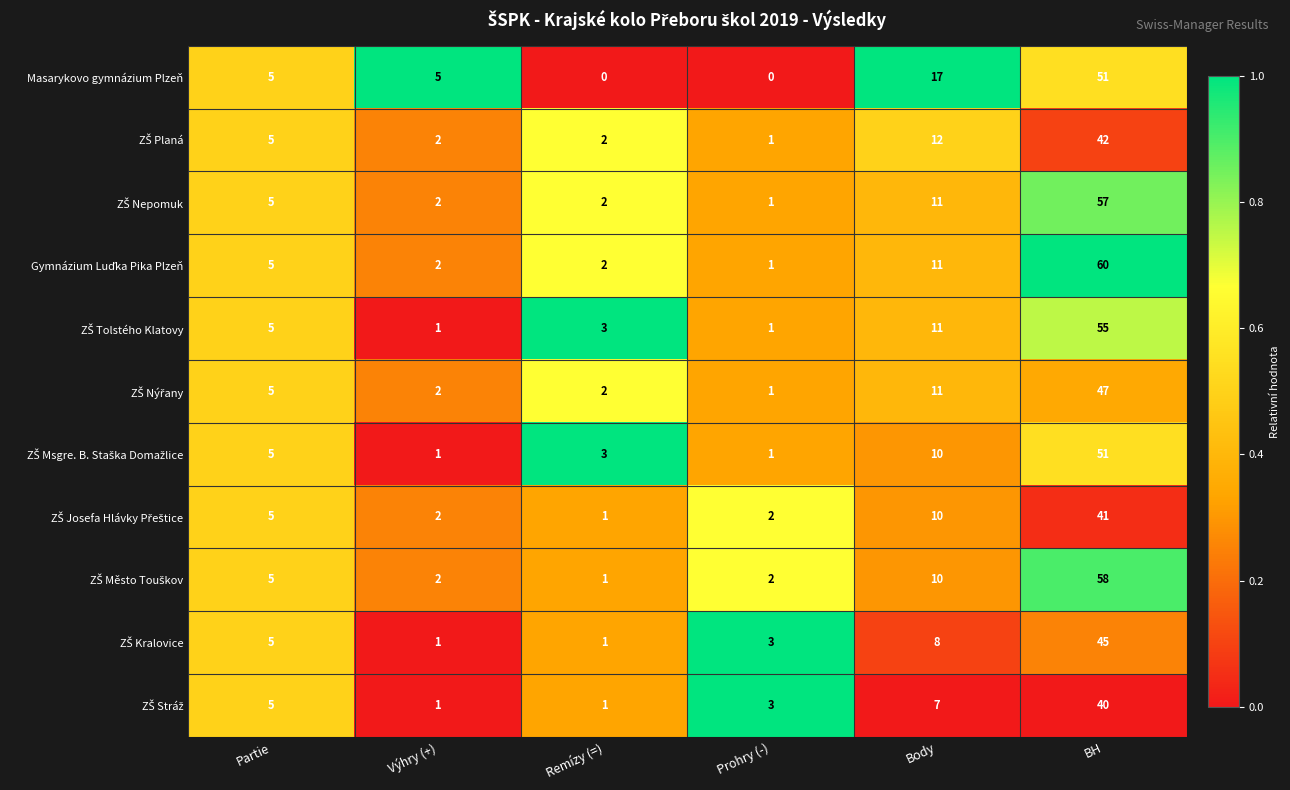

What is the maximum value for Masarykovo gymnázium Plzeň?

51